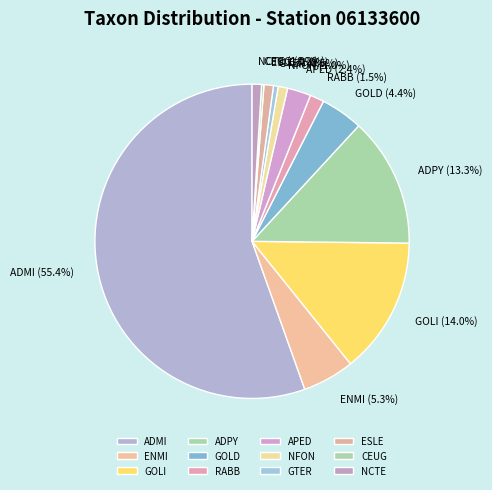

Between ENMI and NCTE, which is larger?

ENMI